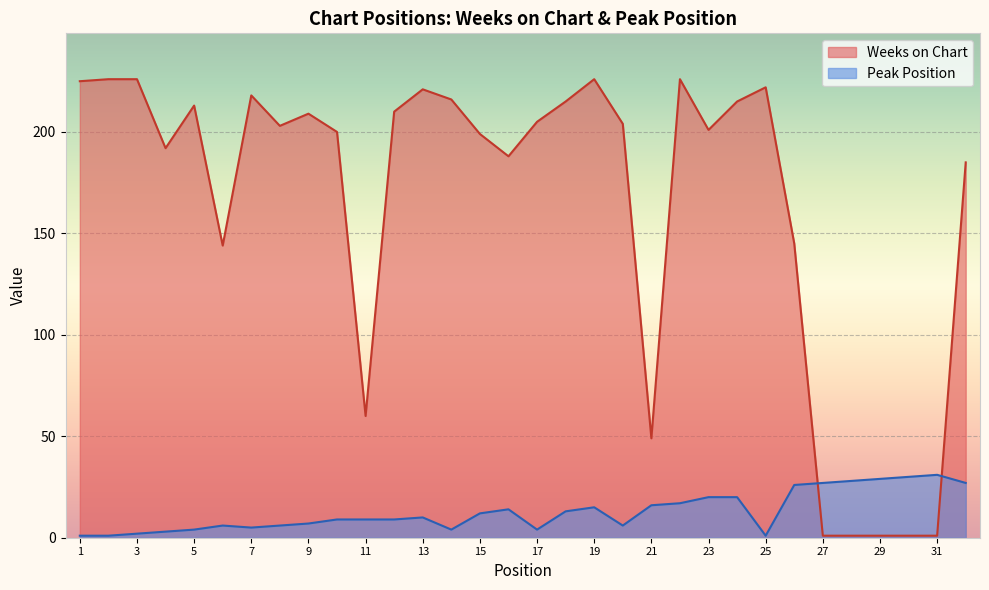

Is it true that Peak Position equals 10 at 22?

False